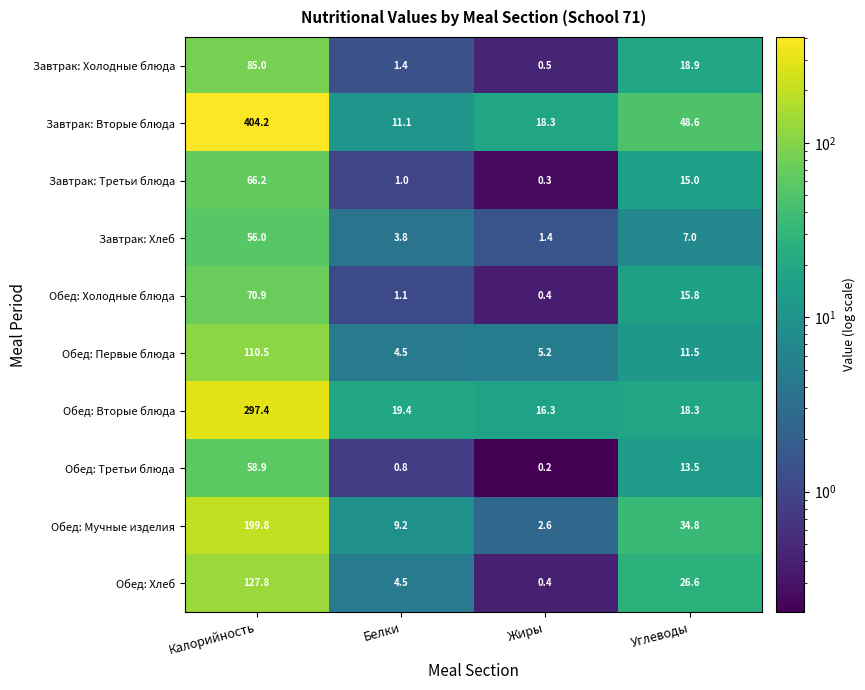

What value does the Завтрак: Холодные блюда series have at Жиры?

0.5